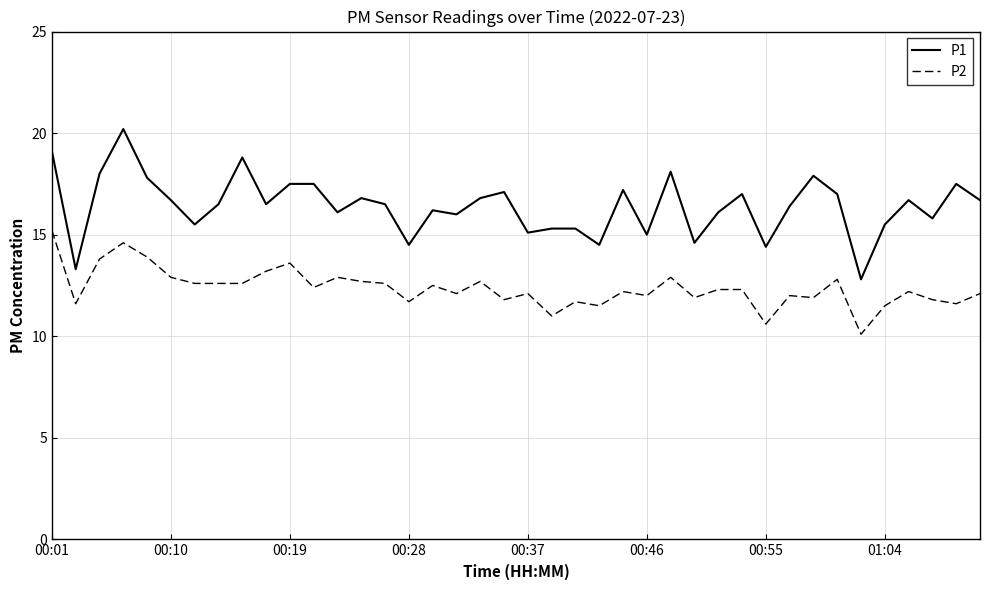

List the series in order of their peak value, highest first.

P1, P2